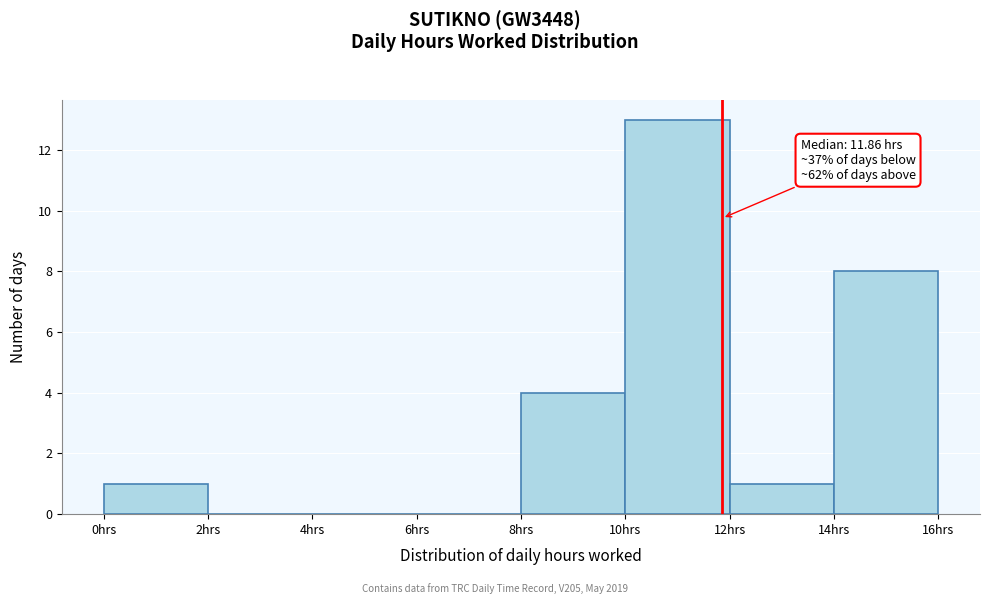

Which range on the x-axis has the tallest bar?

10 to 12